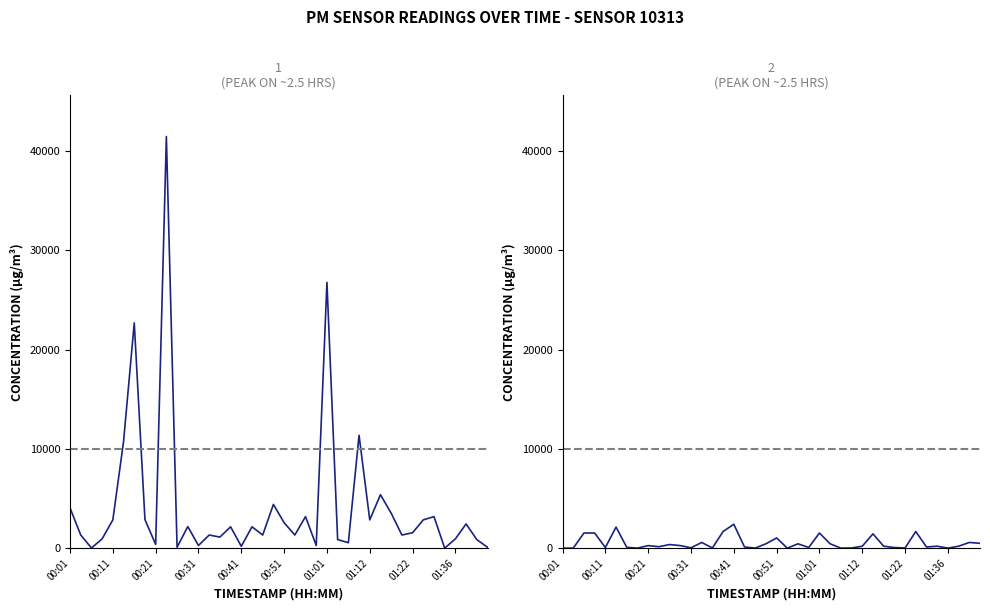

Is it true that P1 equals 6598.8 at 00:01?

False